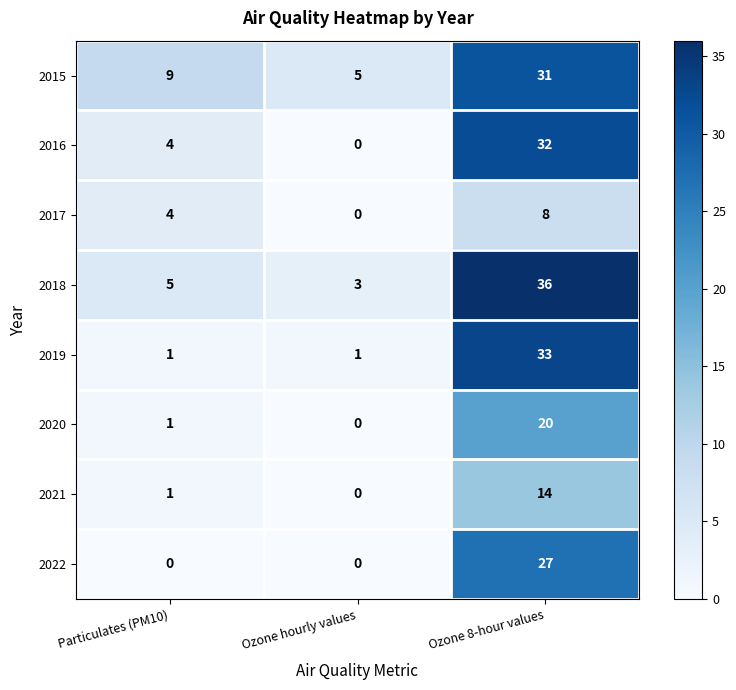

What is the maximum value for 2022?

27